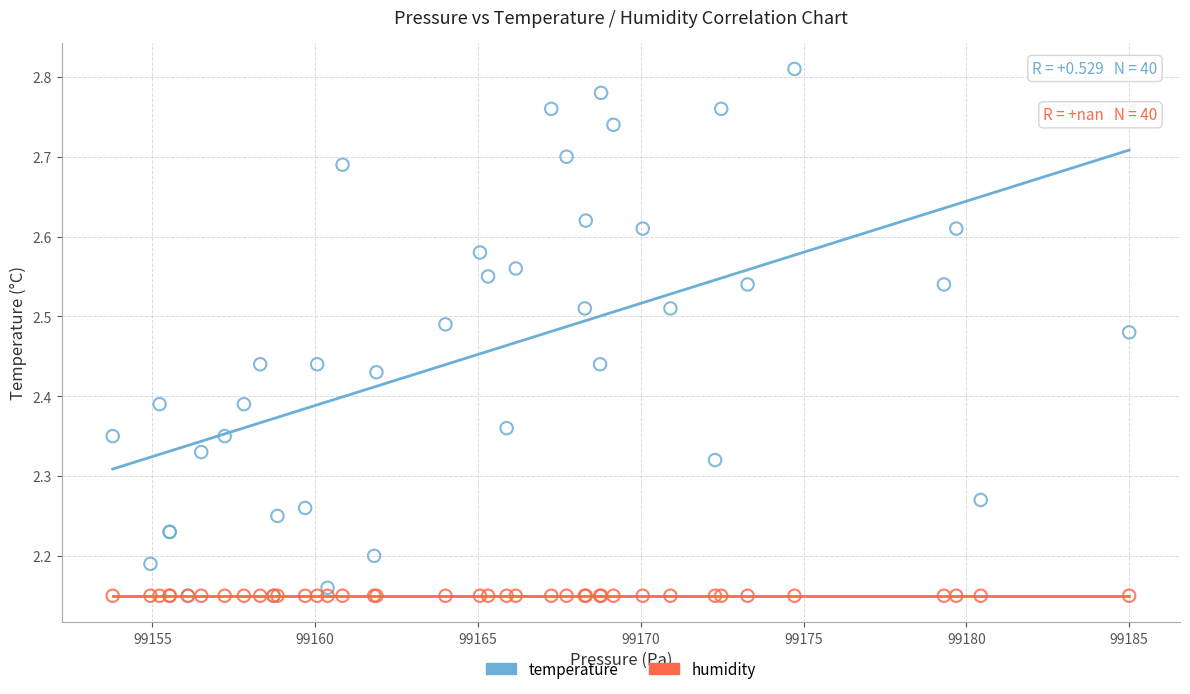

What are all the series names shown in the legend?

temperature, humidity